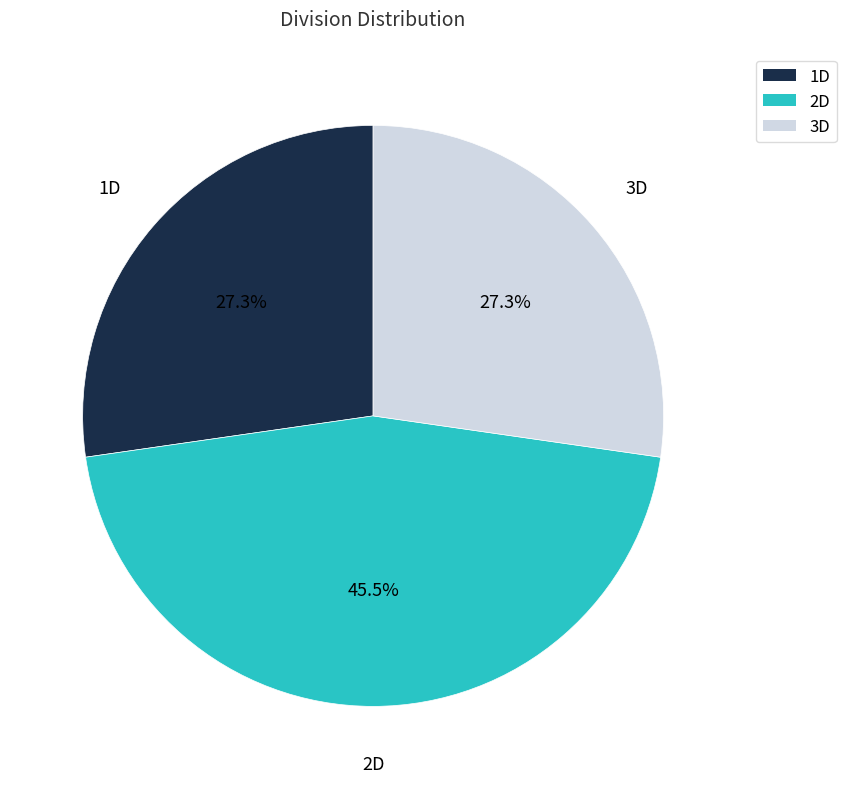

To the nearest percent, what is the difference between the 1D and 2D slice percentages?

18%